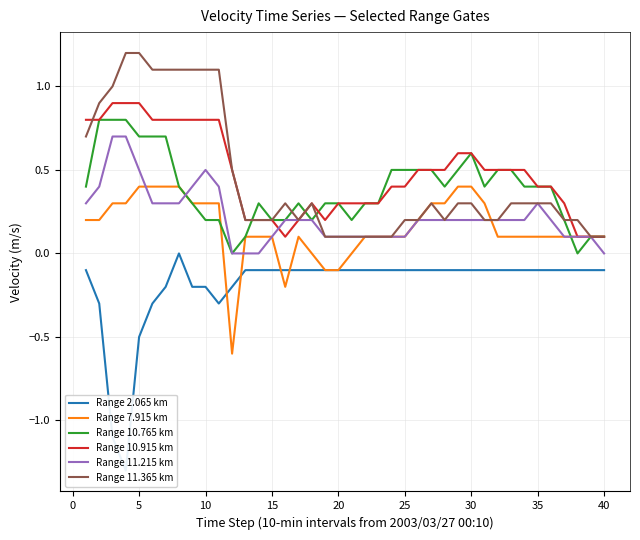

What is the highest value of the Range 10.915 km series?

0.9